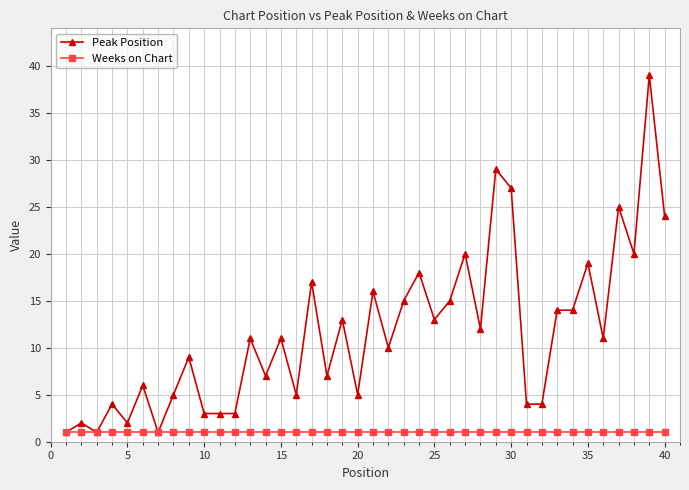

What is the value of the Weeks on Chart point at the 28th from the left?

1